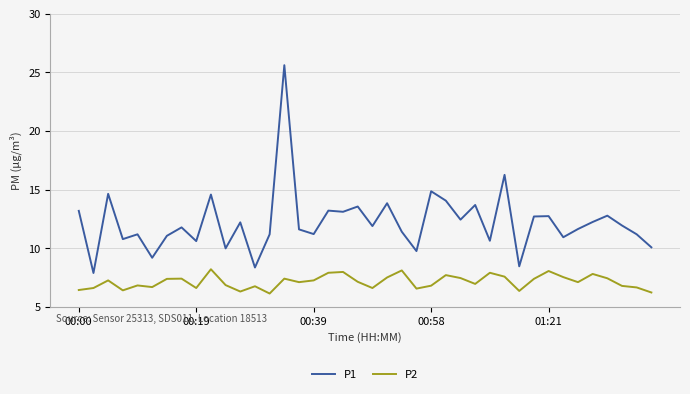

True or false: P1 and P2 intersect in this chart.

False